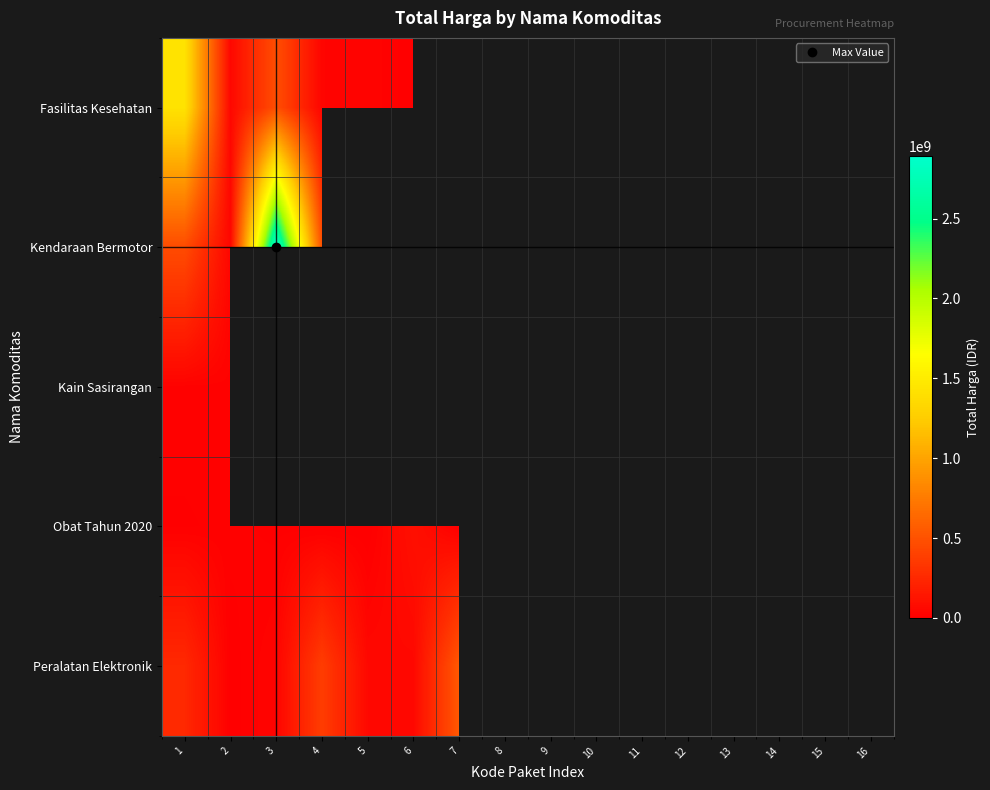

Which has a higher value, 14 or 4?

4